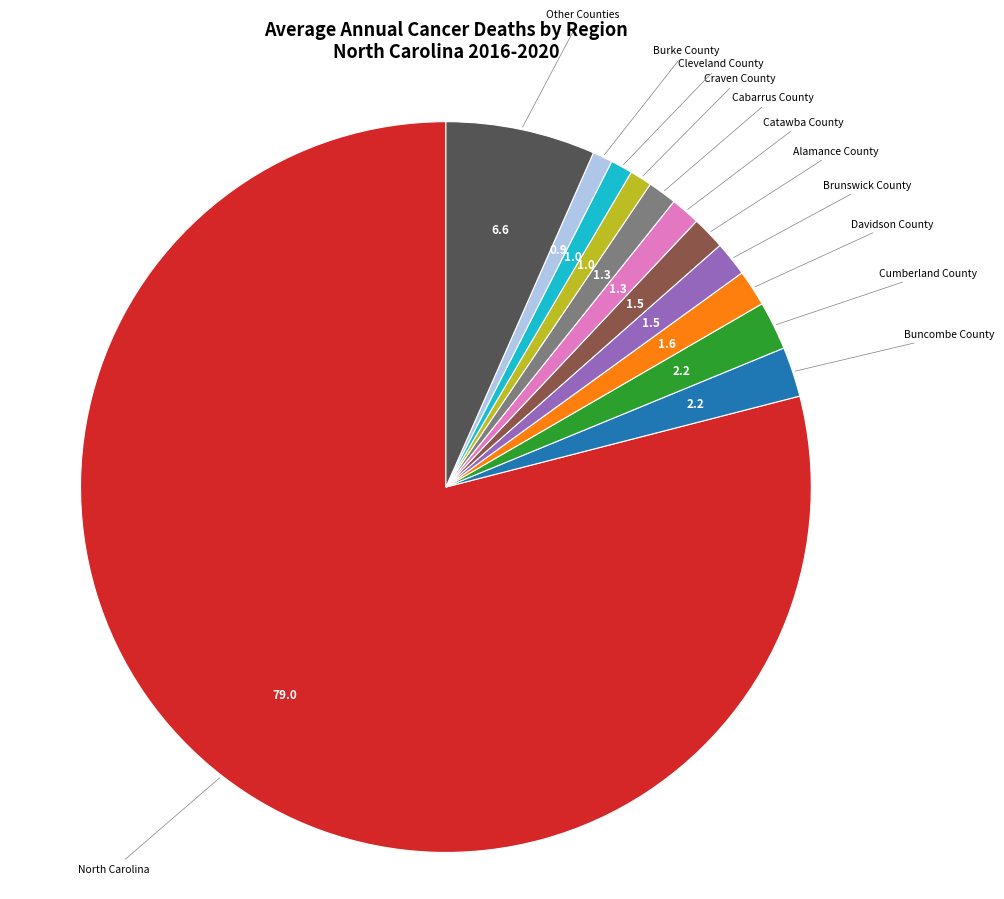

Count the number of slices in the pie.

12